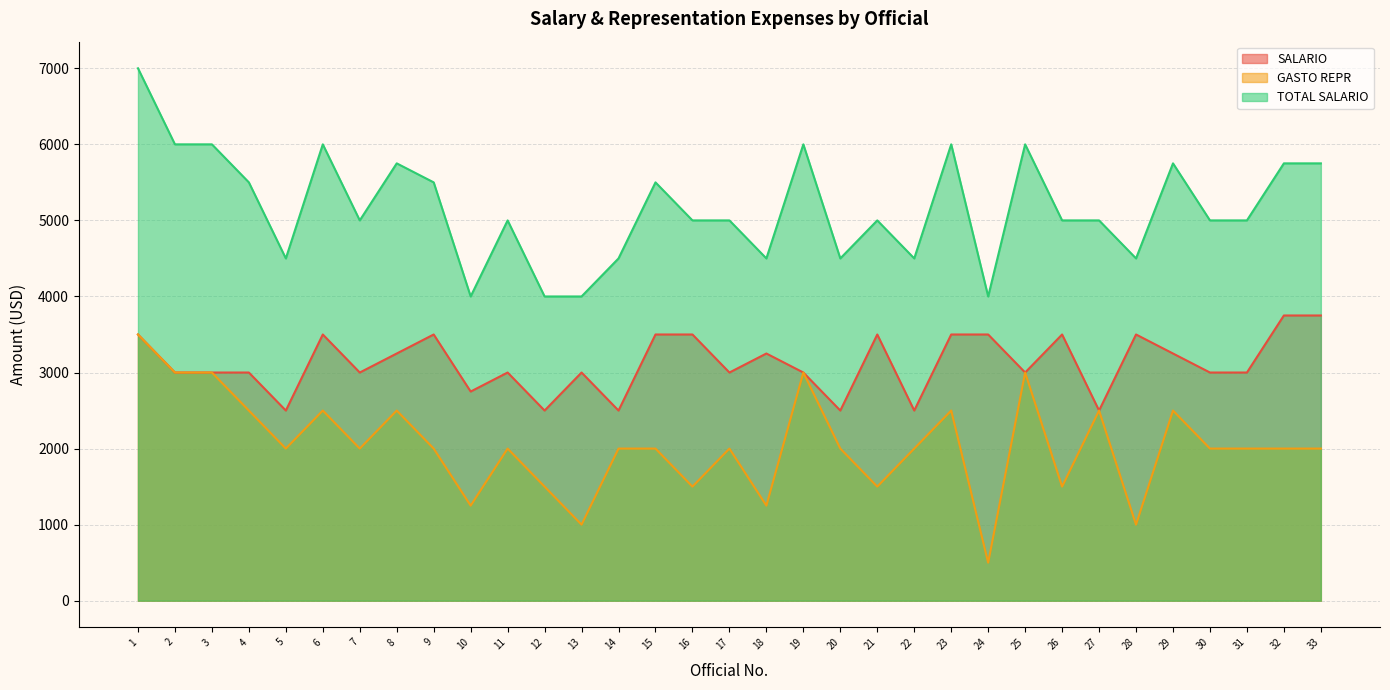

What is the value of the GASTO REPR point at the 30th from the left?

2000